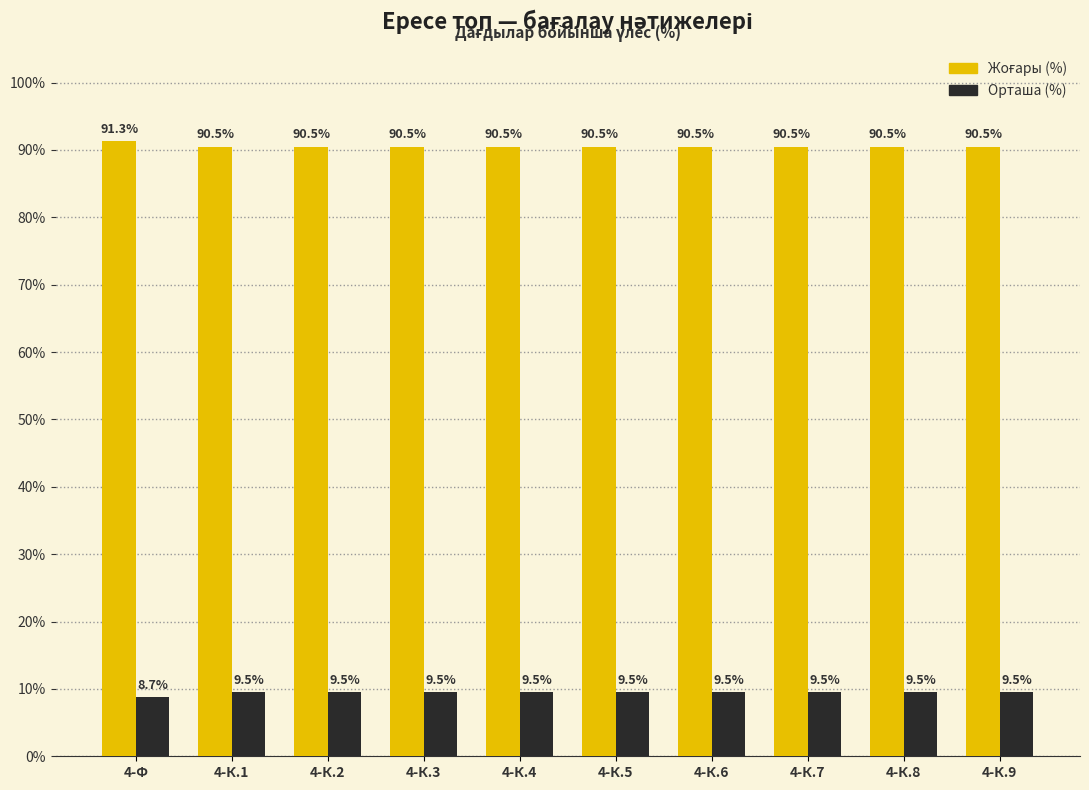

What is the difference between the highest and lowest values at 4-К.5?

81.0